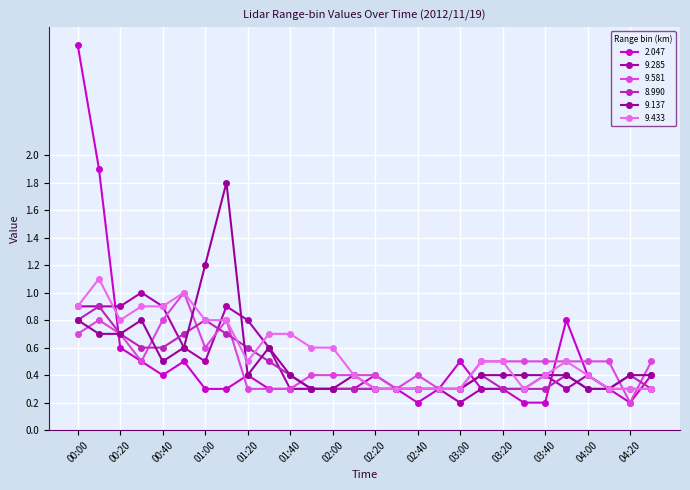

What are all the series names shown in the legend?

2.047, 9.285, 9.581, 8.990, 9.137, 9.433